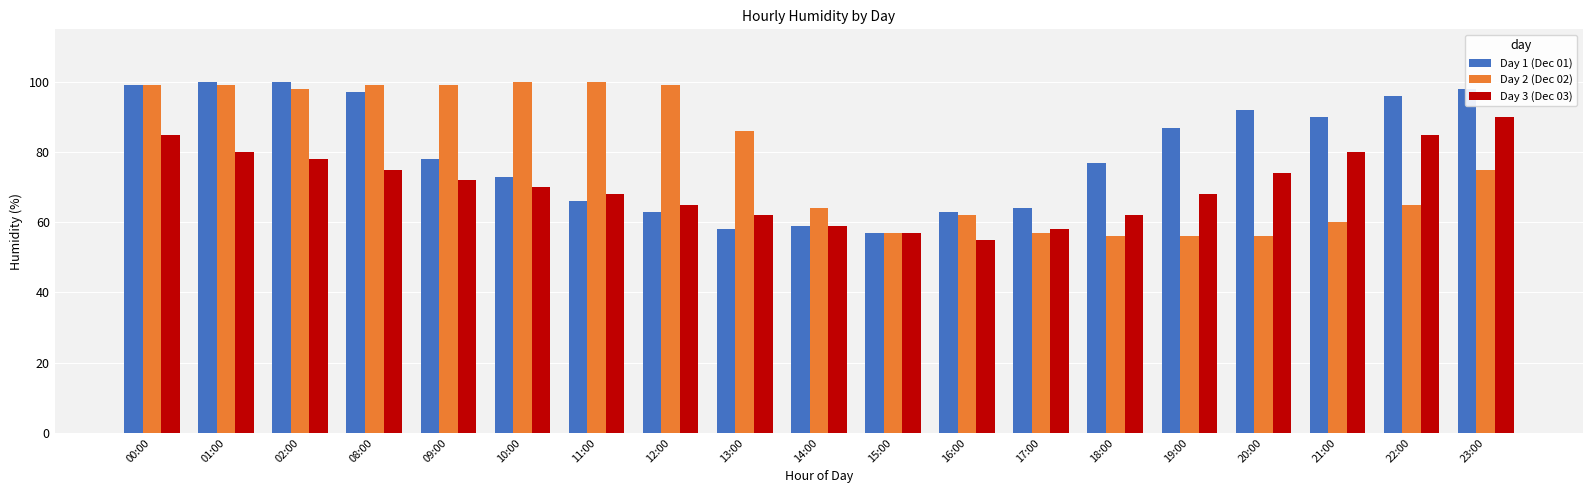

List the series in order of their overall mean, highest first.

Day 1 (Dec 01), Day 2 (Dec 02), Day 3 (Dec 03)